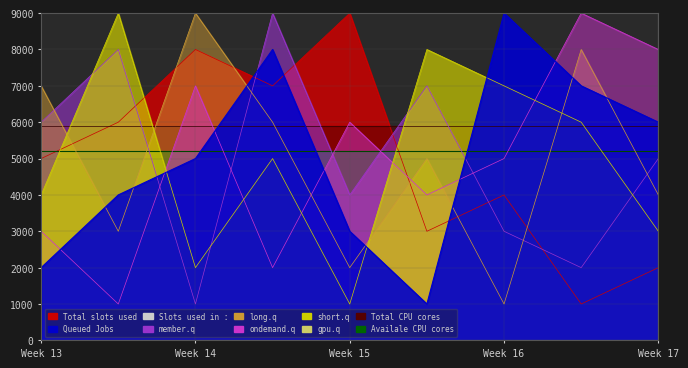

The member.q series shows 9000 at 8. True or false?

True